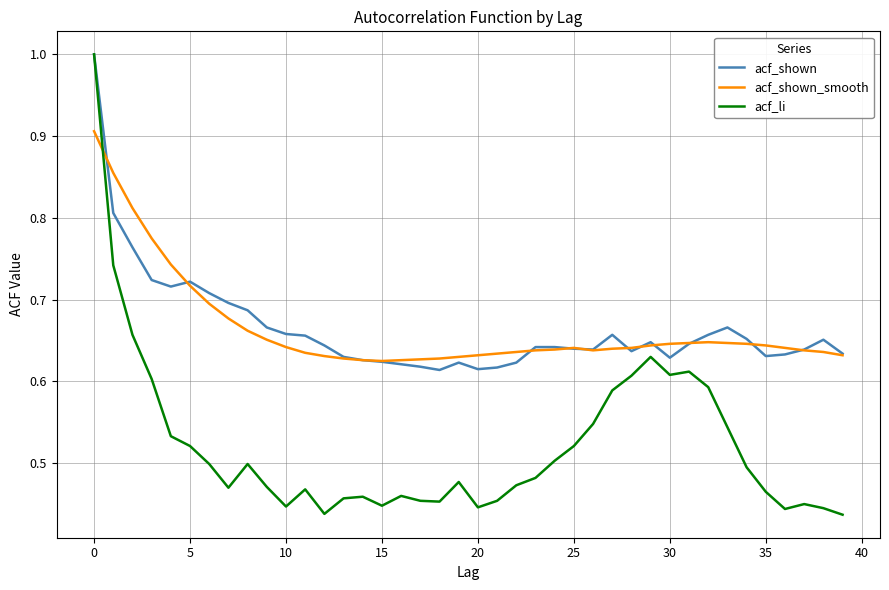

Which series has the widest spread of values?

acf_li